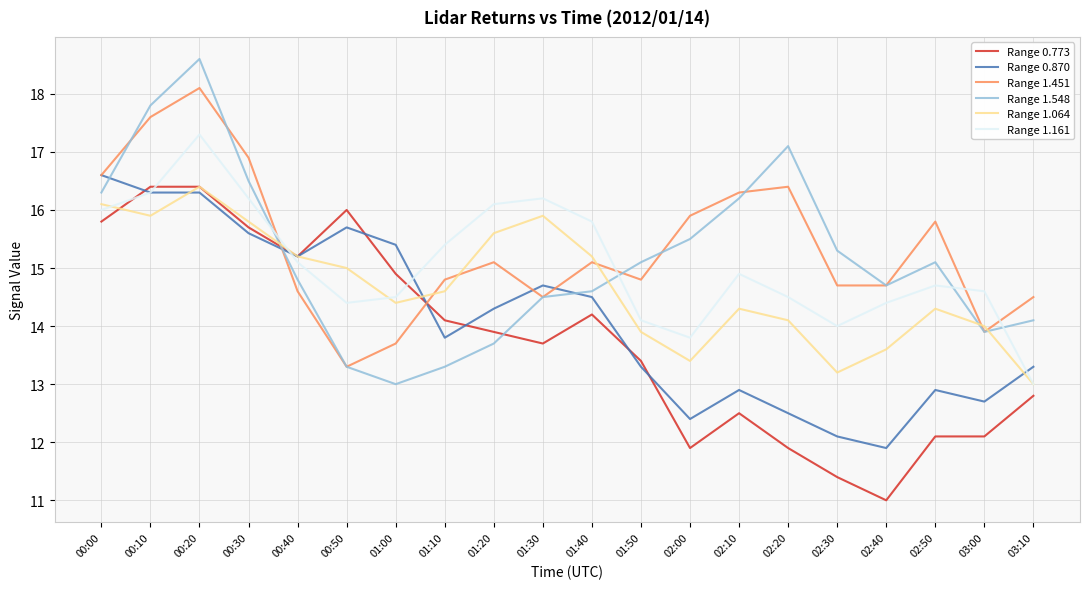

Reading left to right, extract all data points from this chart.

Range 0.773: 00:00=15.8	00:10=16.4	00:20=16.4	00:30=15.7	00:40=15.2	00:50=16.0	01:00=14.9	01:10=14.1	01:20=13.9	01:30=13.7	01:40=14.2	01:50=13.4	02:00=11.9	02:10=12.5	02:20=11.9	02:30=11.4	02:40=11.0	02:50=12.1	03:00=12.1	03:10=12.8
Range 0.870: 00:00=16.6	00:10=16.3	00:20=16.3	00:30=15.6	00:40=15.2	00:50=15.7	01:00=15.4	01:10=13.8	01:20=14.3	01:30=14.7	01:40=14.5	01:50=13.3	02:00=12.4	02:10=12.9	02:20=12.5	02:30=12.1	02:40=11.9	02:50=12.9	03:00=12.7	03:10=13.3
Range 1.451: 00:00=16.6	00:10=17.6	00:20=18.1	00:30=16.9	00:40=14.6	00:50=13.3	01:00=13.7	01:10=14.8	01:20=15.1	01:30=14.5	01:40=15.1	01:50=14.8	02:00=15.9	02:10=16.3	02:20=16.4	02:30=14.7	02:40=14.7	02:50=15.8	03:00=13.9	03:10=14.5
Range 1.548: 00:00=16.3	00:10=17.8	00:20=18.6	00:30=16.5	00:40=14.8	00:50=13.3	01:00=13.0	01:10=13.3	01:20=13.7	01:30=14.5	01:40=14.6	01:50=15.1	02:00=15.5	02:10=16.2	02:20=17.1	02:30=15.3	02:40=14.7	02:50=15.1	03:00=13.9	03:10=14.1
Range 1.064: 00:00=16.1	00:10=15.9	00:20=16.4	00:30=15.8	00:40=15.2	00:50=15.0	01:00=14.4	01:10=14.6	01:20=15.6	01:30=15.9	01:40=15.2	01:50=13.9	02:00=13.4	02:10=14.3	02:20=14.1	02:30=13.2	02:40=13.6	02:50=14.3	03:00=14.0	03:10=13.0
Range 1.161: 00:00=16.0	00:10=16.3	00:20=17.3	00:30=16.2	00:40=15.1	00:50=14.4	01:00=14.5	01:10=15.4	01:20=16.1	01:30=16.2	01:40=15.8	01:50=14.1	02:00=13.8	02:10=14.9	02:20=14.5	02:30=14.0	02:40=14.4	02:50=14.7	03:00=14.6	03:10=13.0